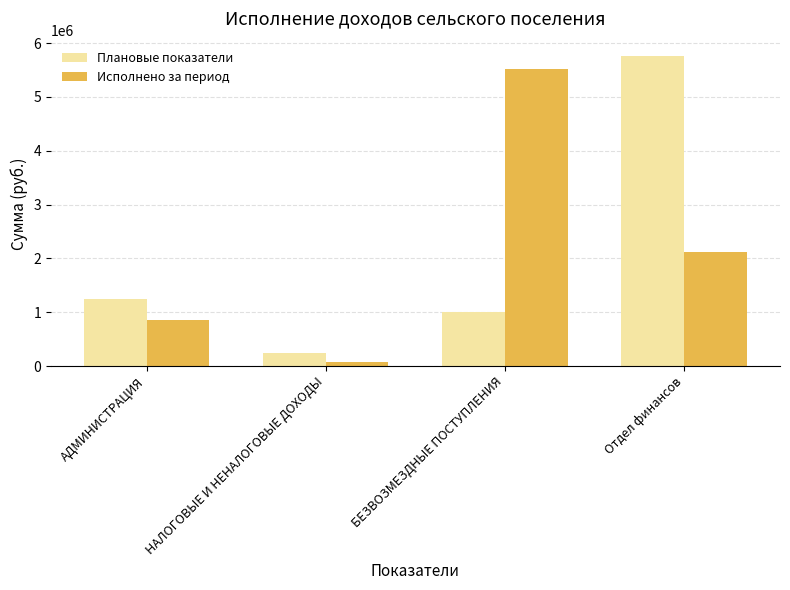

Are the bars grouped side by side (vs. stacked)?

Yes